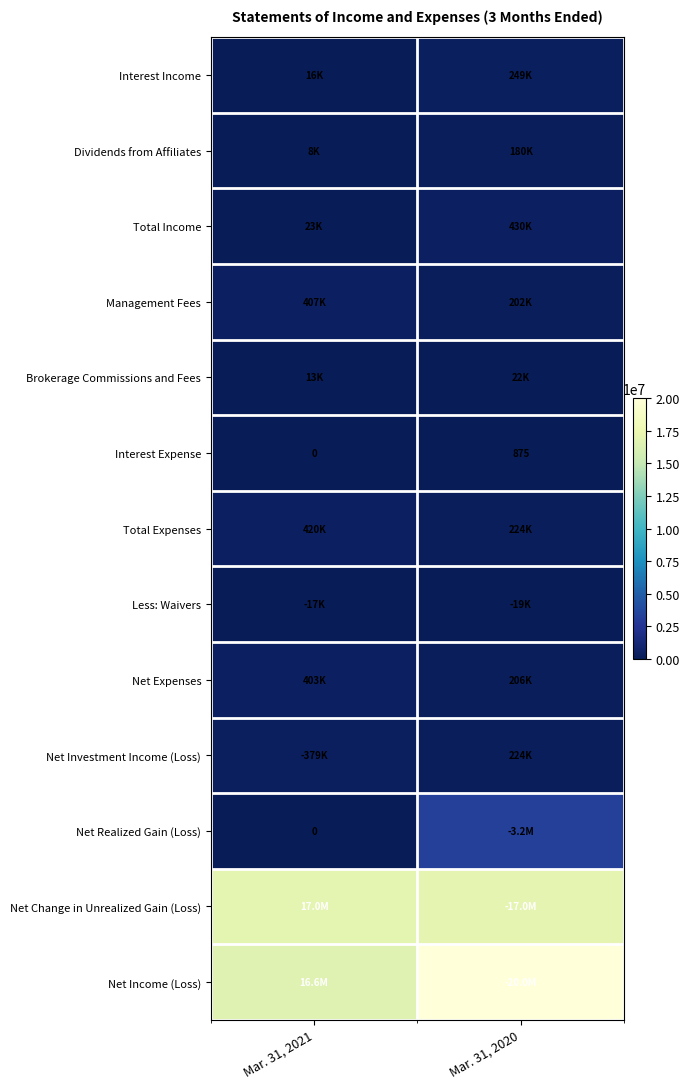

Is it true that Interest Expense equals 1544 at Mar. 31, 2020?

False